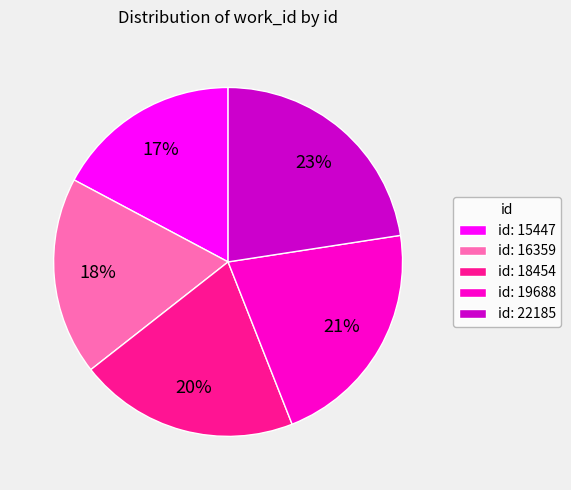

Between id: 19688 and id: 16359, which is larger?

id: 19688